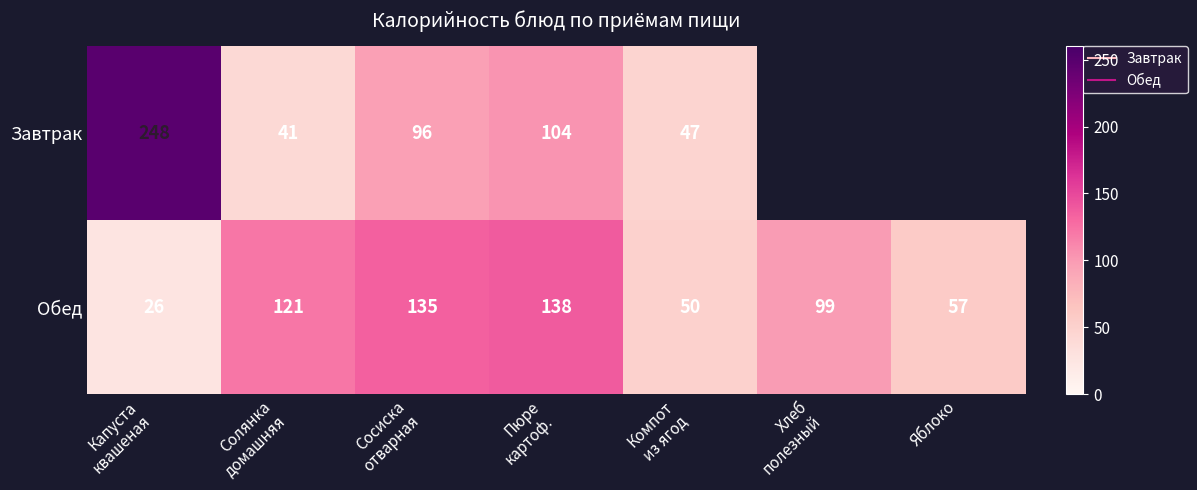

How many values in the Завтрак series exceed 103?

2